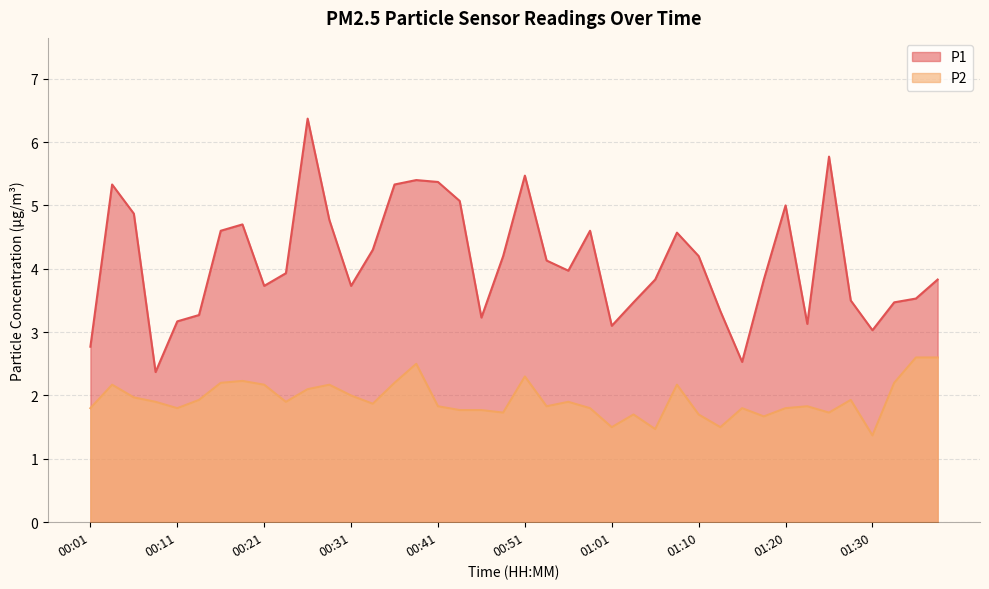

Which has a higher value, 01:03 or 00:06?

00:06